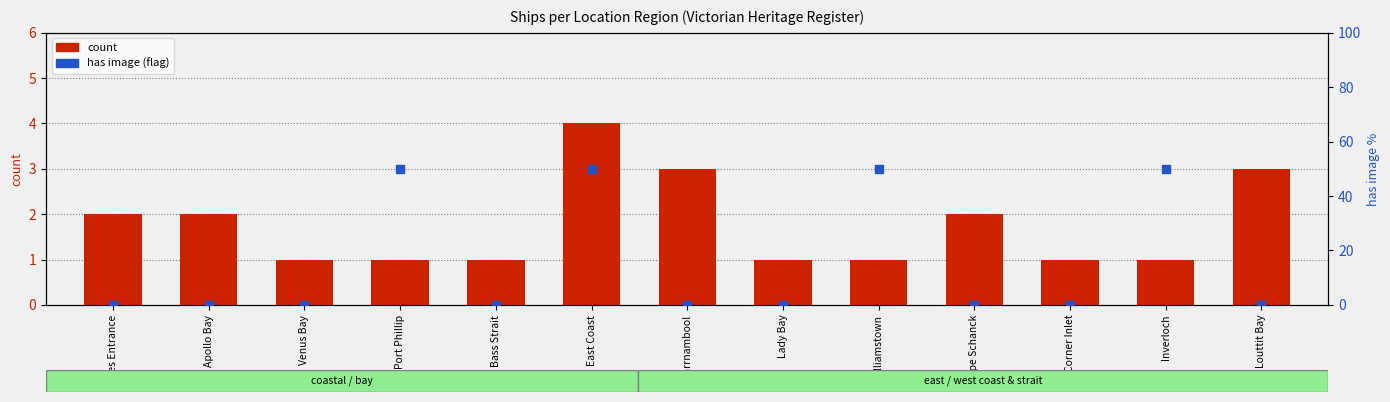

Which series reaches the minimum Y coordinate?

has image (flag)